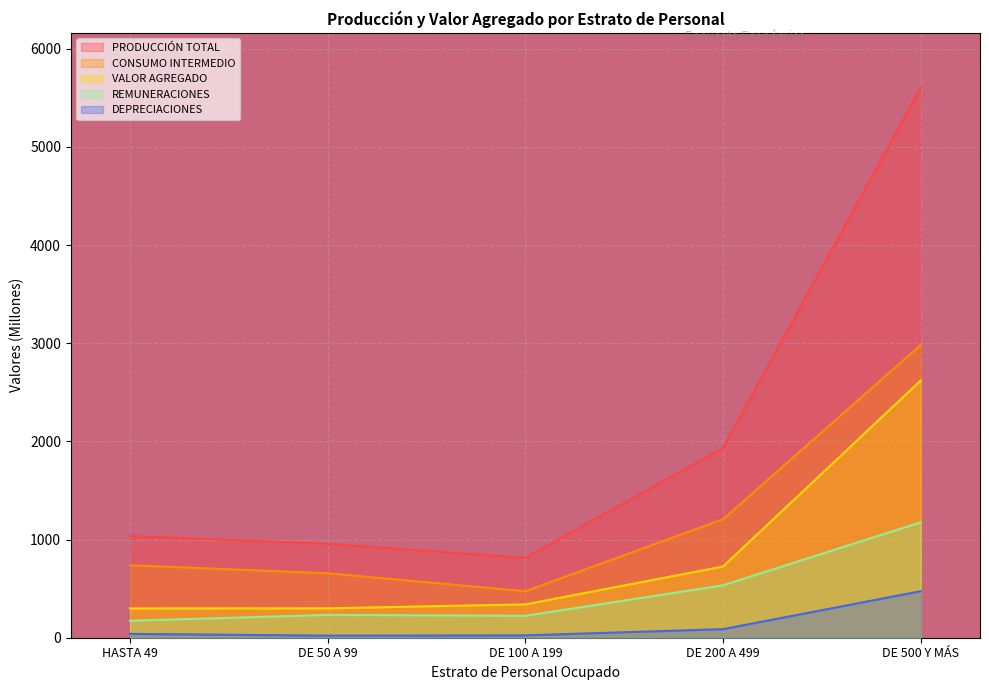

What is the total value across all series at DE 200 A 499?

4486.4